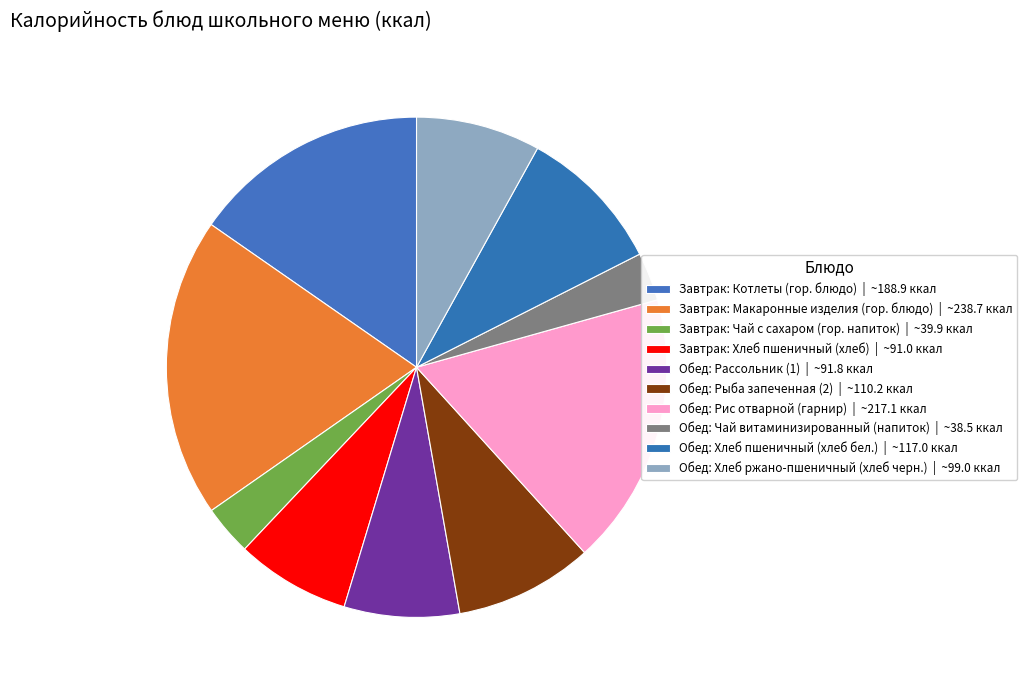

To the nearest percent, what is the average slice percentage?

10%